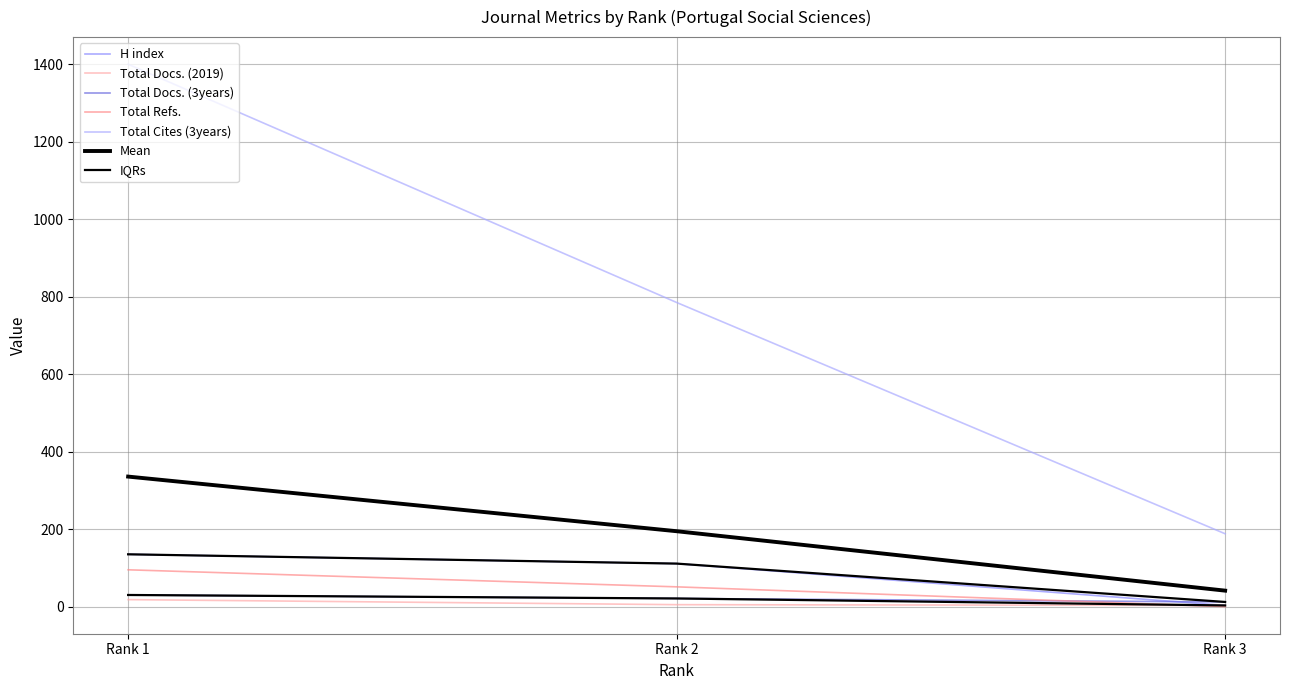

Does the chart have visible grid lines?

Yes